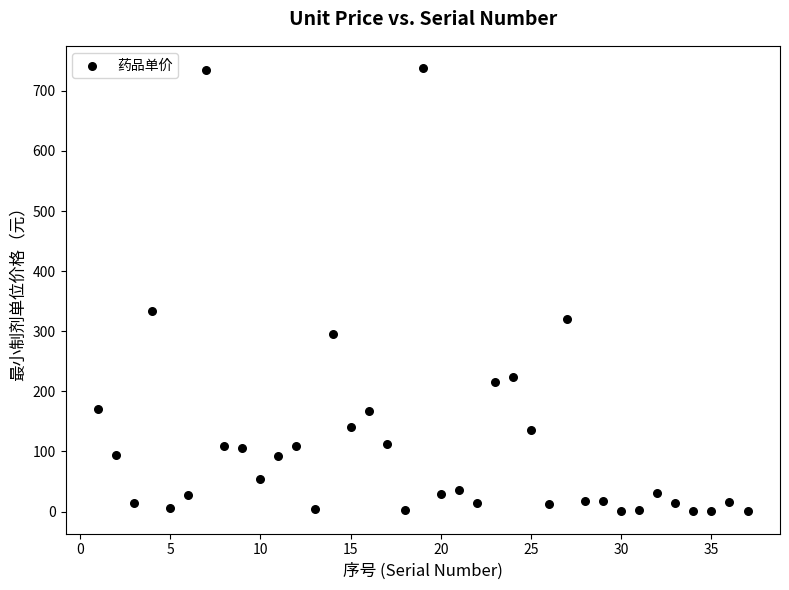

What is the range of Y values (max minus min)?

737.7